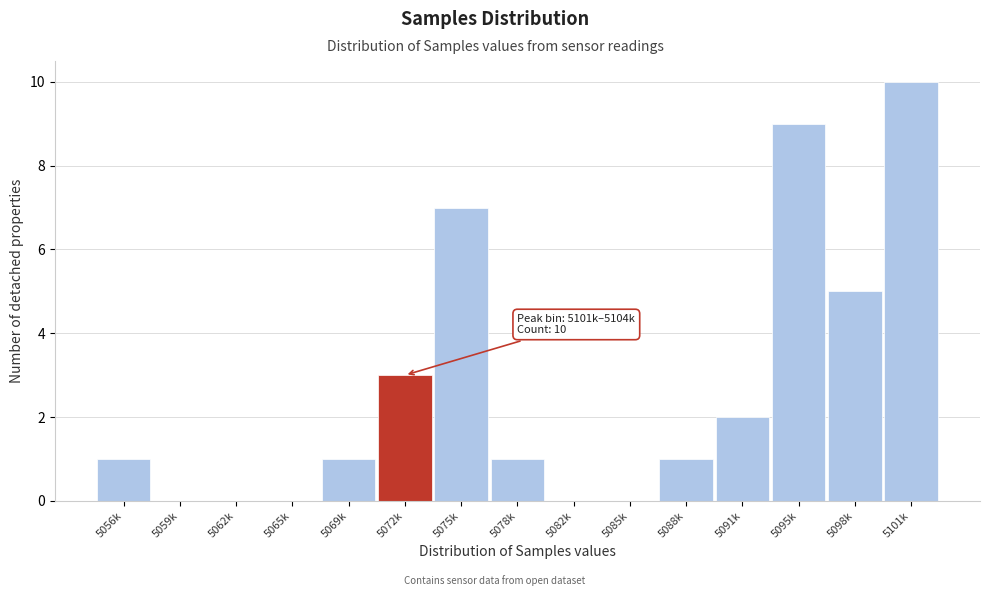

Reading right to left, transcribe all the data shown in this chart.

5101k=10	5098k=5	5095k=9	5091k=2	5088k=1	5085k=0	5082k=0	5078k=1	5075k=7	5072k=3	5069k=1	5065k=0	5062k=0	5059k=0	5056k=1